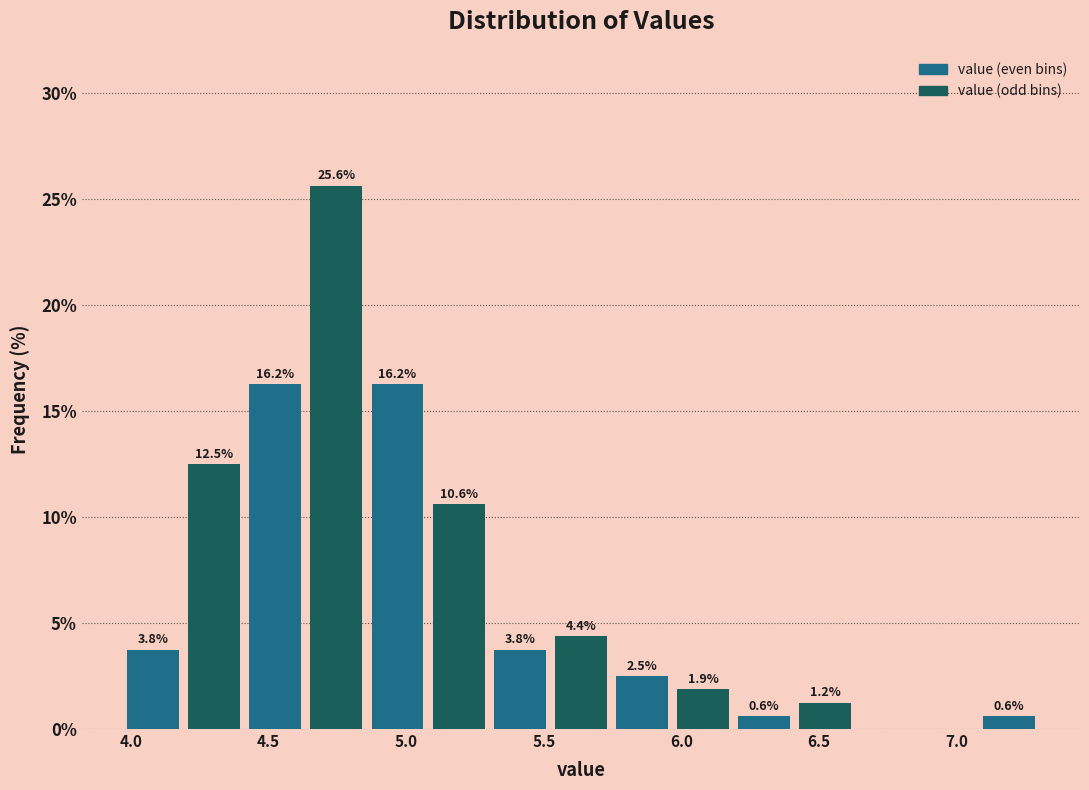

Over which range of the x-axis is the bar tallest?

4.65 to 4.85